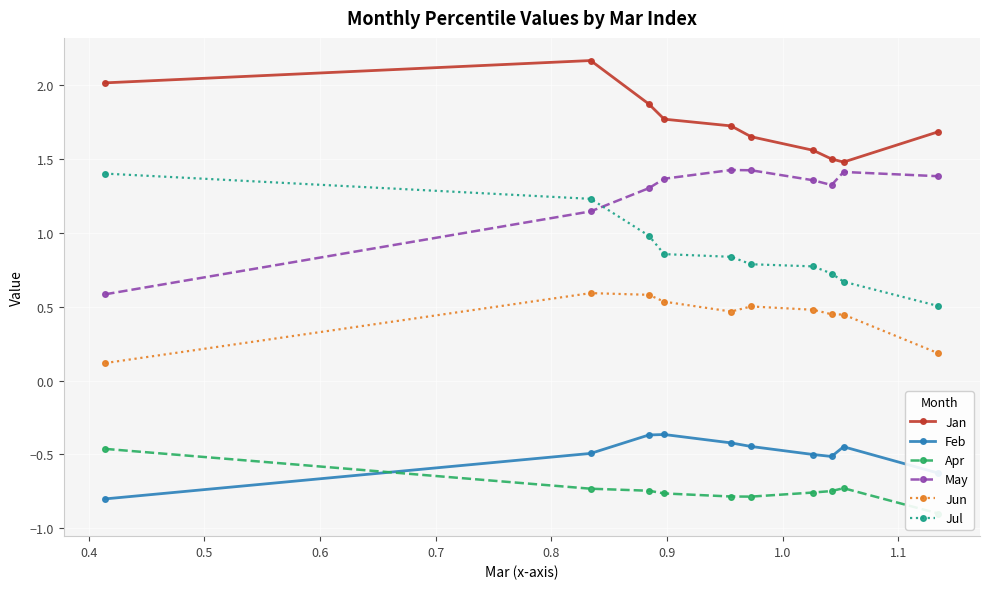

What is the average value of the Jun series?

0.4